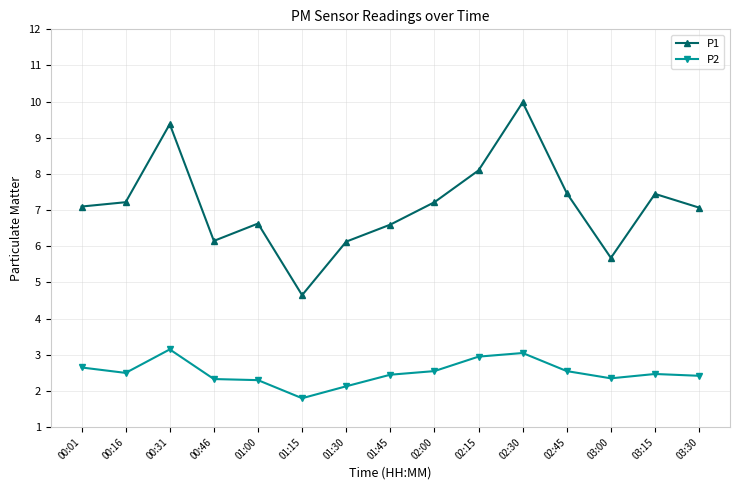

What is the sum of the P1 values at 02:00 and 00:16?

14.4